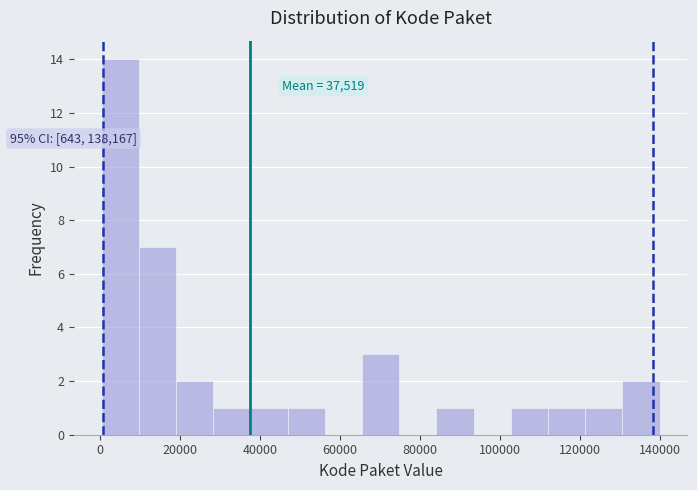

Over which range of the x-axis is the bar tallest?

0 to 10000